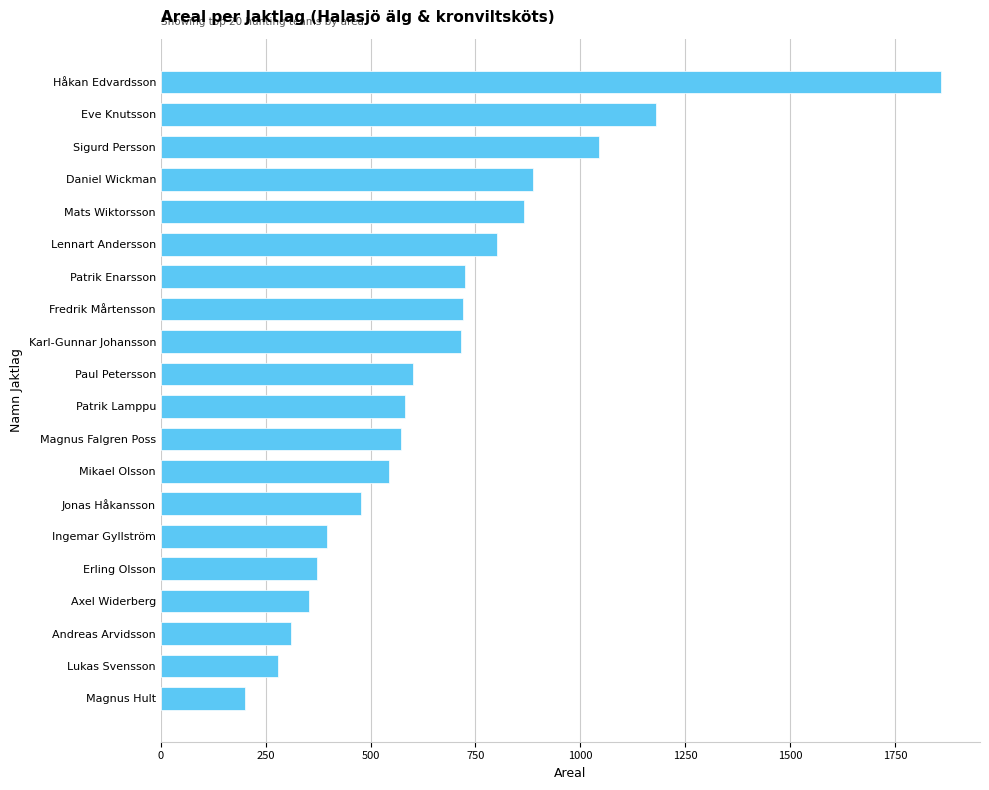

The chart shows a value of 888 at Daniel Wickman. True or false?

True